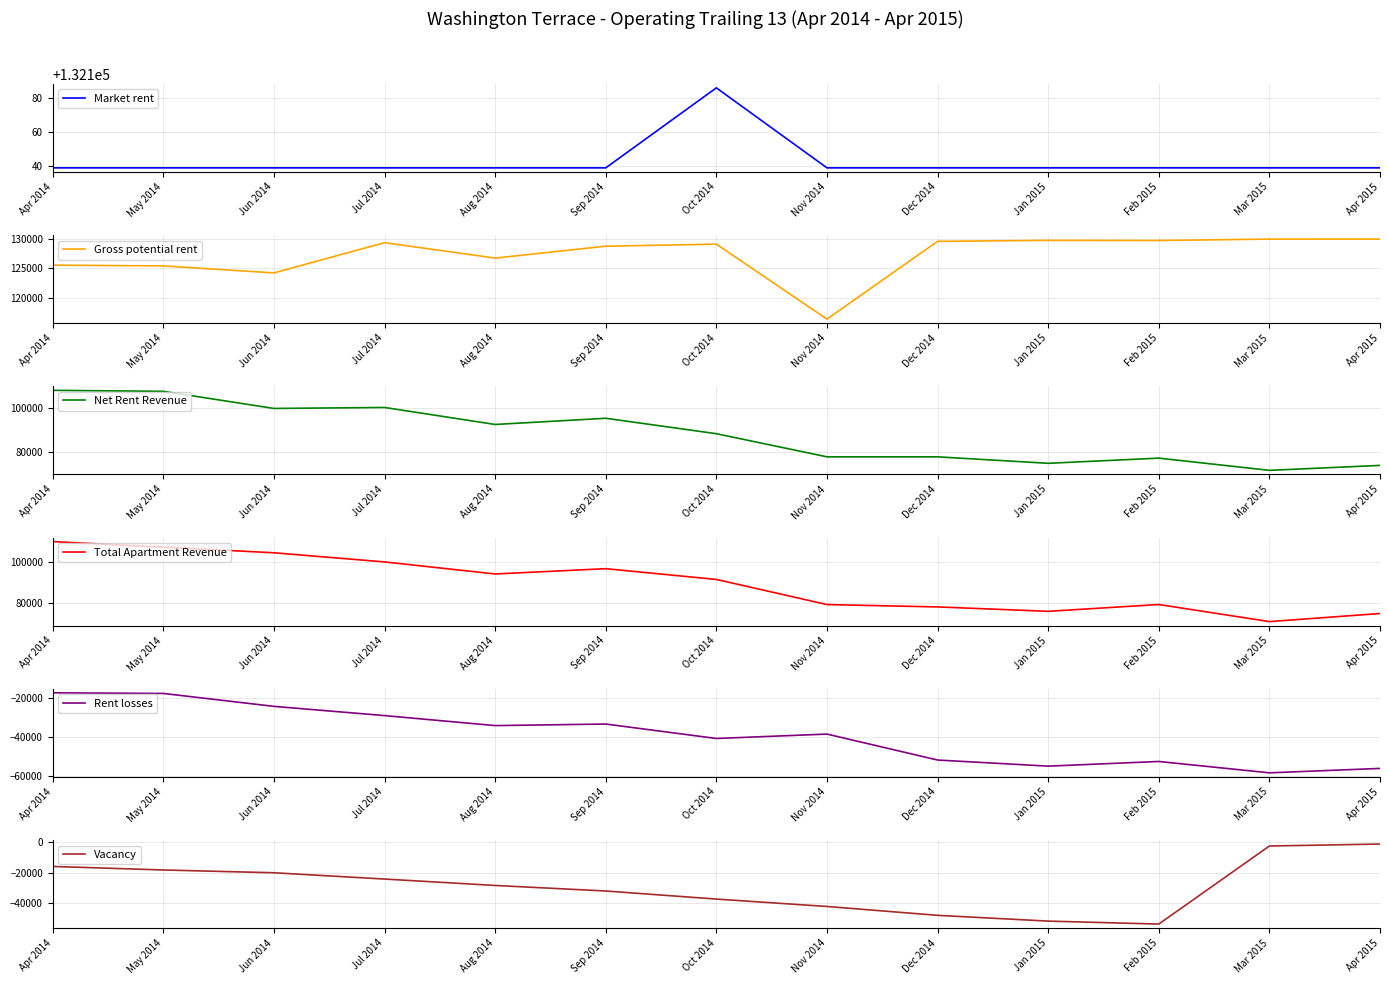

At how many categories does at least one series exceed 11493?

13